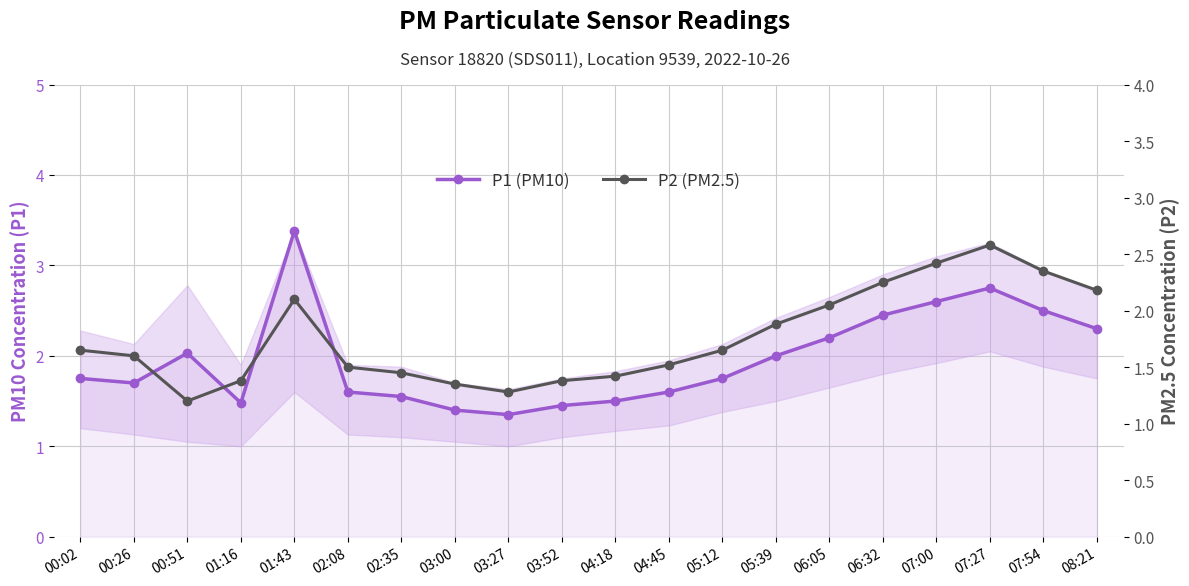

What is the label of the 4th point from the right?

07:00